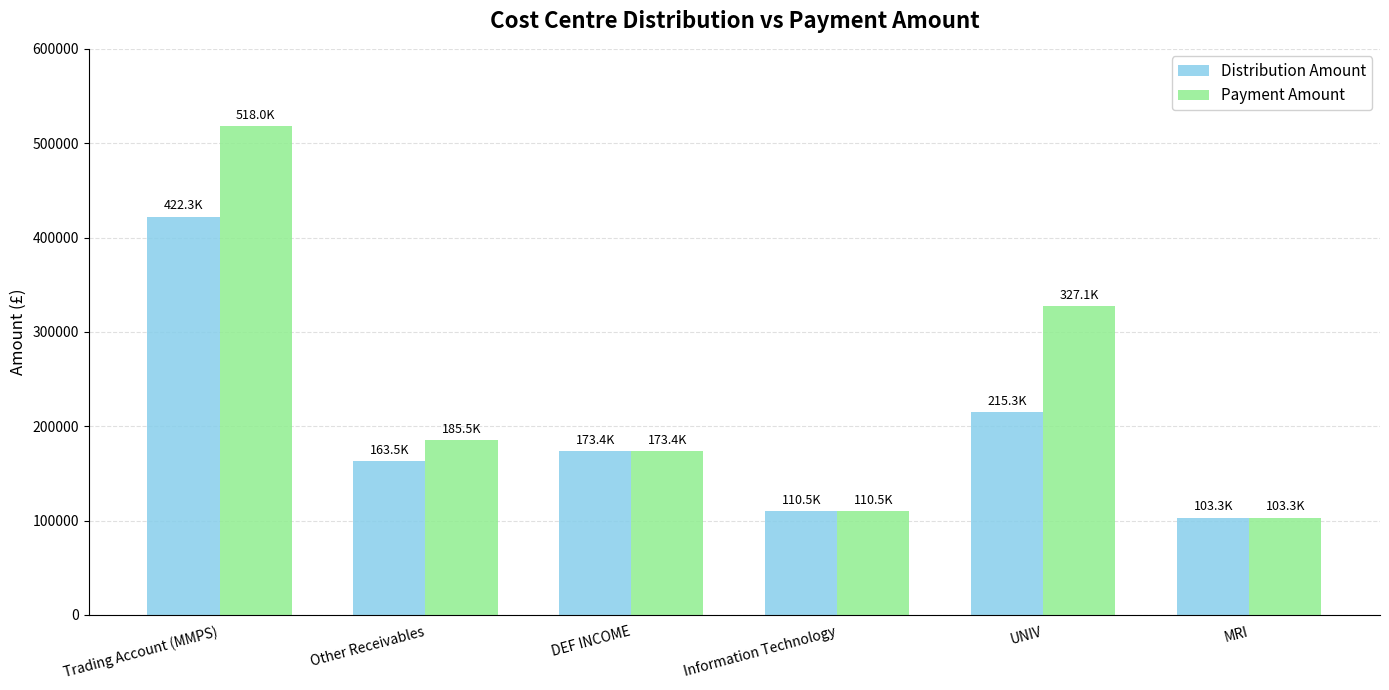

Rank the series by their average value, from highest to lowest.

Payment Amount, Distribution Amount